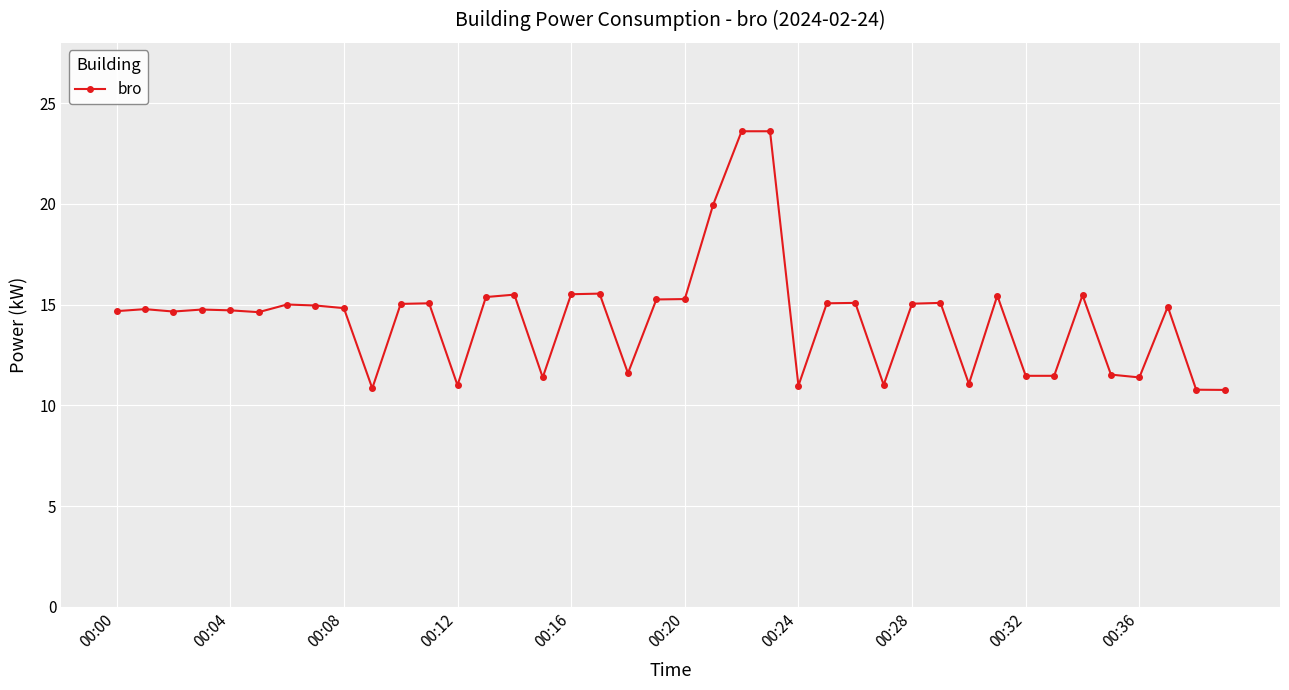

What is the difference between the maximum and second lowest values?

12.8